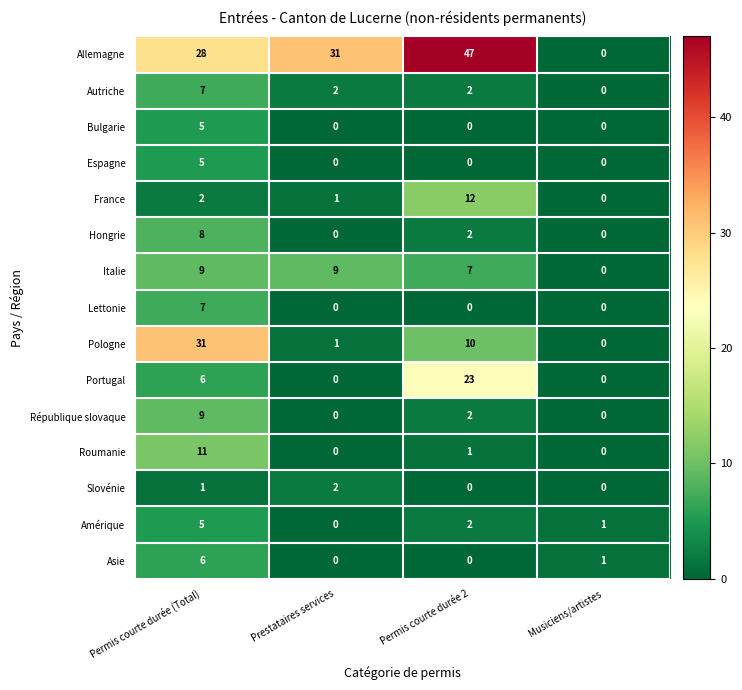

Where is Roumanie nearest to the value 5?

Permis courte durée 2